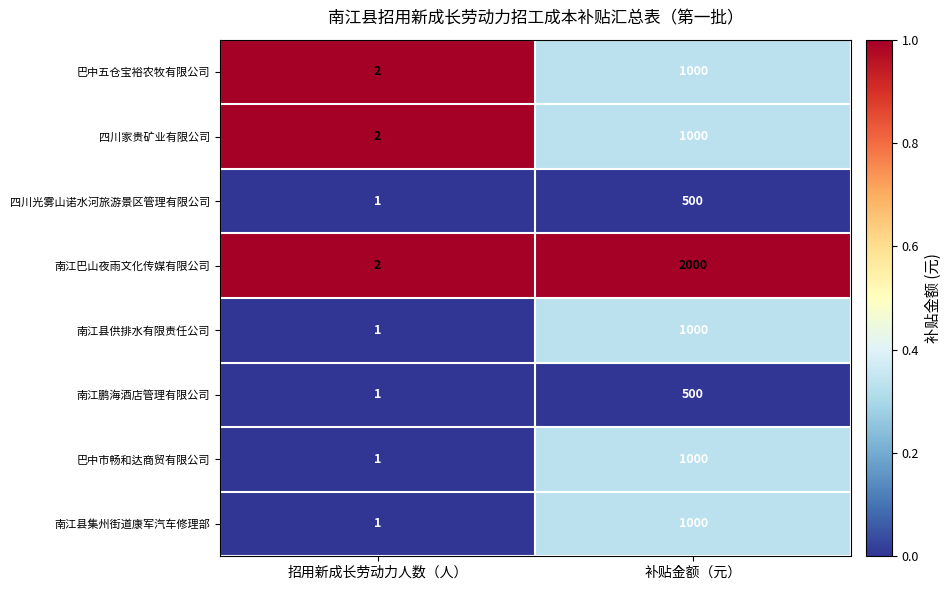

Which series has the largest range (max minus min)?

南江巴山夜雨文化传媒有限公司